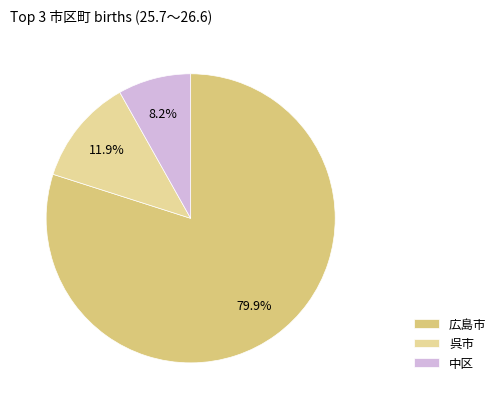

Count the number of slices in the pie.

3